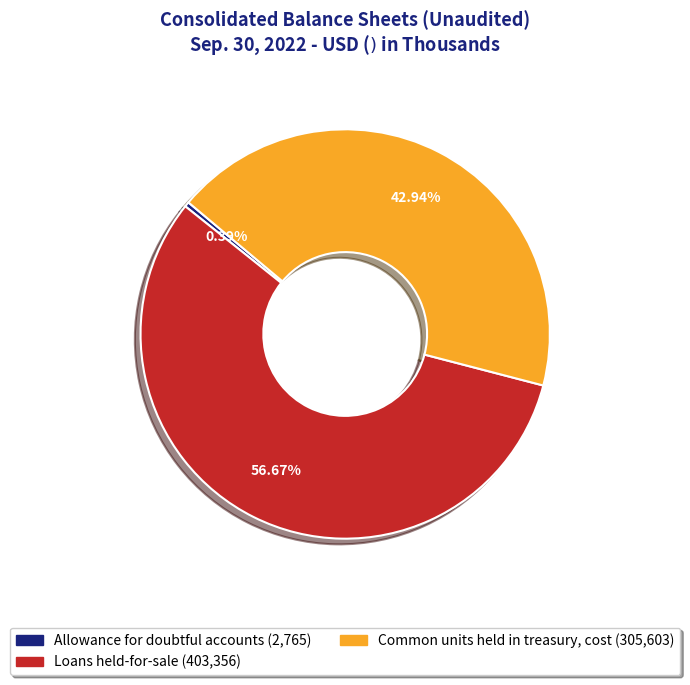

Which has a higher value, Loans held-for-sale or Allowance for doubtful accounts?

Loans held-for-sale